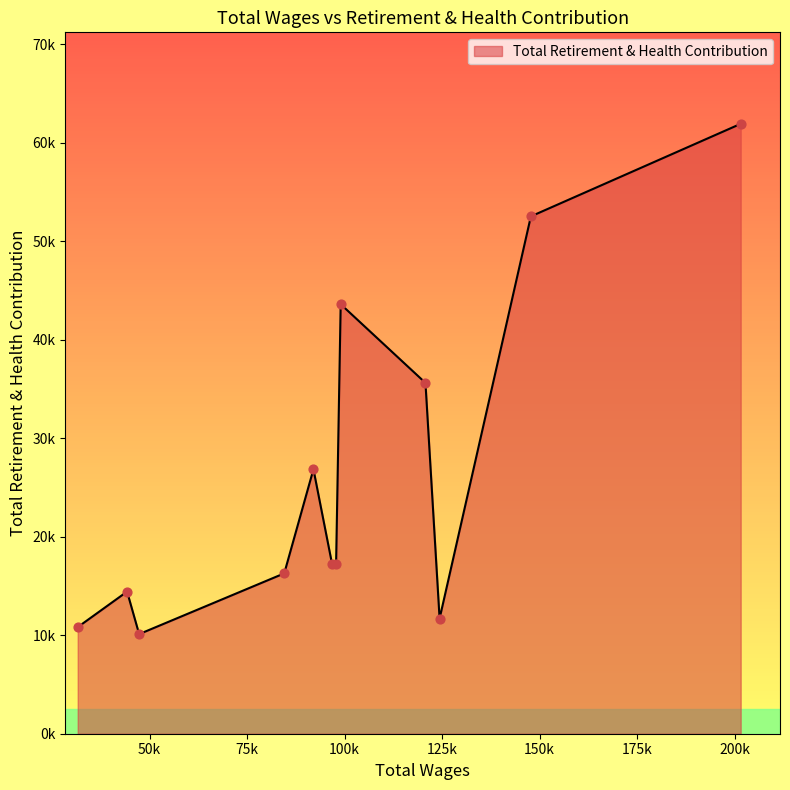

Does the chart have visible grid lines?

No